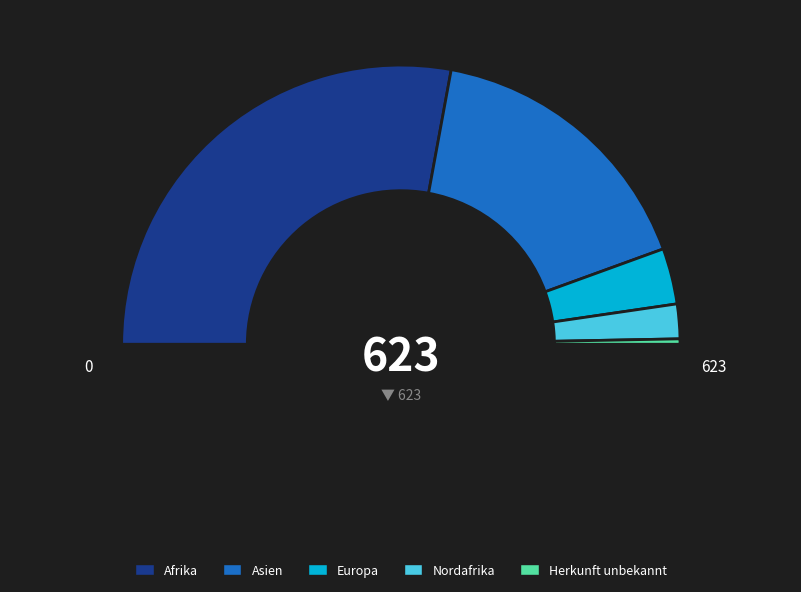

What is the change in value from Afrika to Europa?

-320